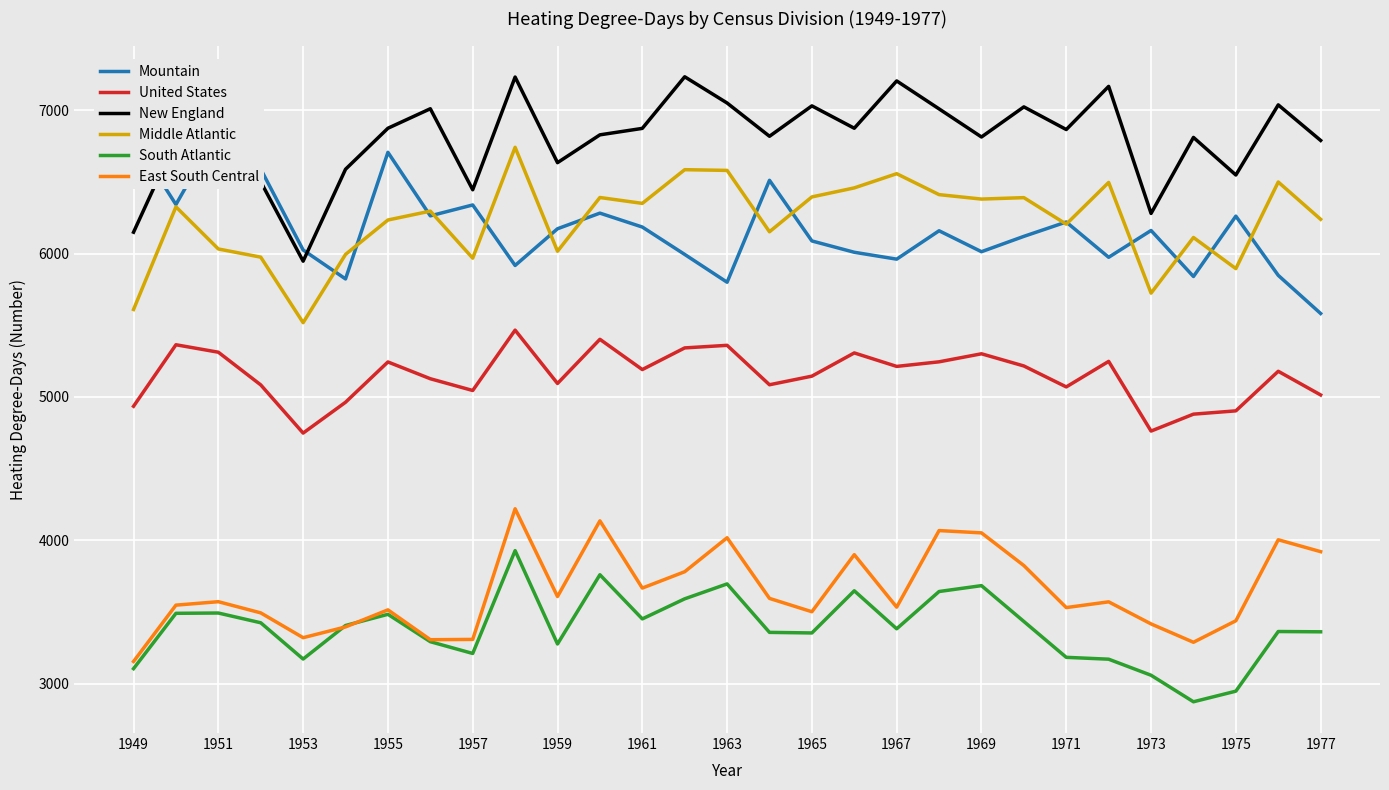

What is the difference between the maximum and minimum values in the New England series?

1286